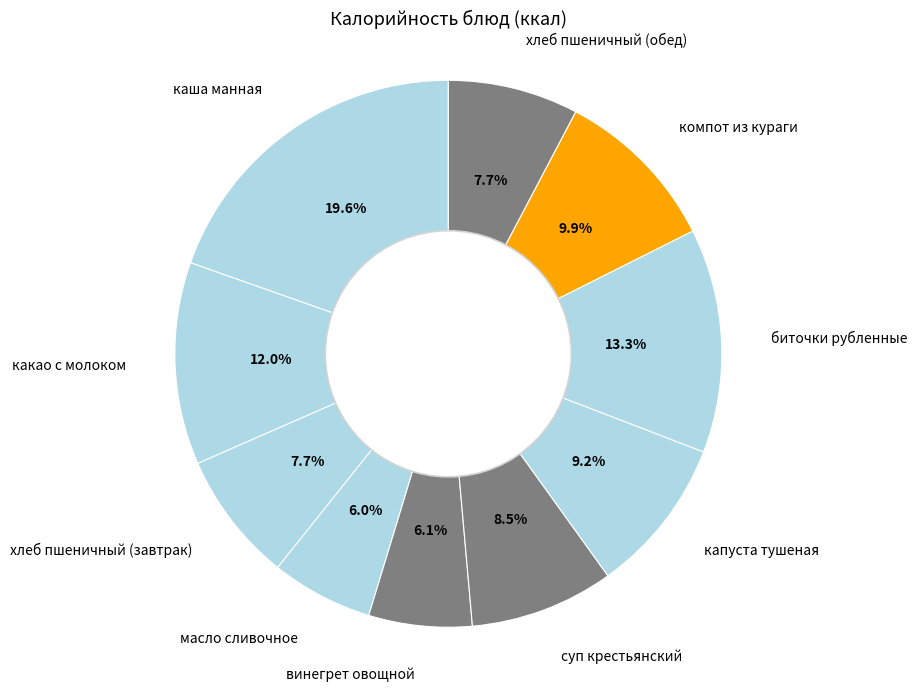

How many slices are in this pie chart?

10